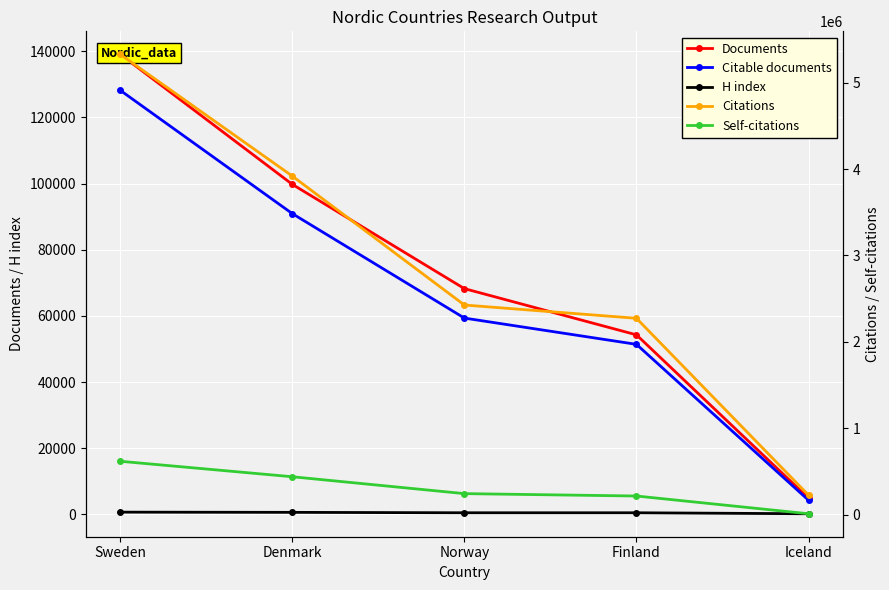

What is the approximate value of H index at Finland, to the nearest 5?

480